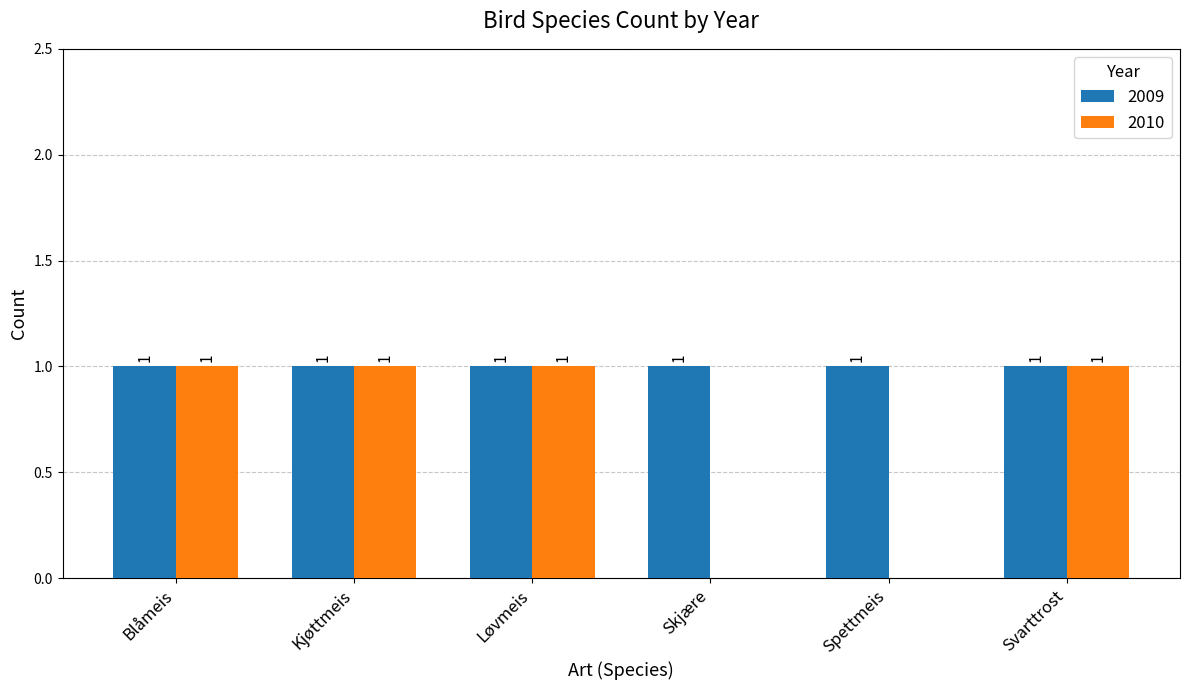

Reading left to right, transcribe all the data shown in this chart.

2009: Blåmeis=1	Kjøttmeis=1	Løvmeis=1	Skjære=1	Spettmeis=1	Svarttrost=1
2010: Blåmeis=1	Kjøttmeis=1	Løvmeis=1	Skjære=0	Spettmeis=0	Svarttrost=1